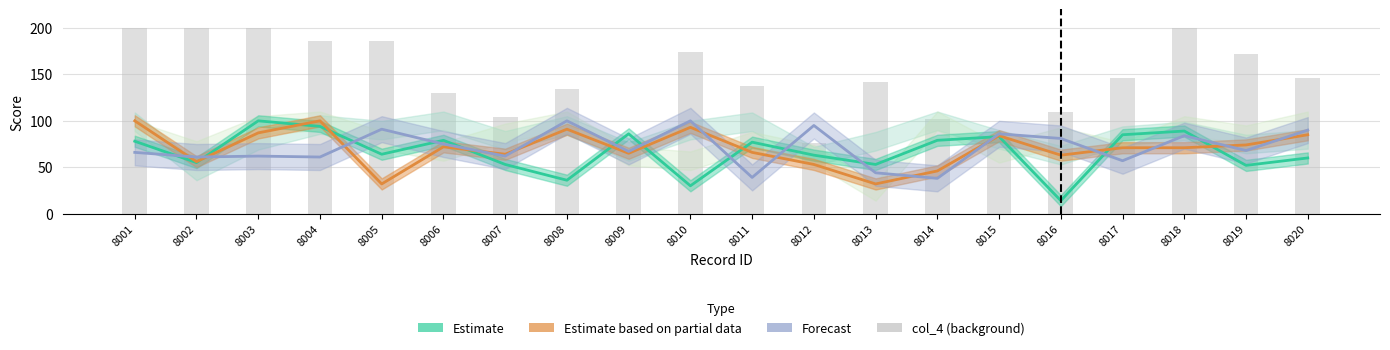

Rank the categories by value from highest to lowest.

8001, 8002, 8003, 8018, 8004, 8005, 8010, 8019, 8017, 8020, 8013, 8011, 8008, 8006, 8016, 8007, 8014, 8015, 8009, 8012